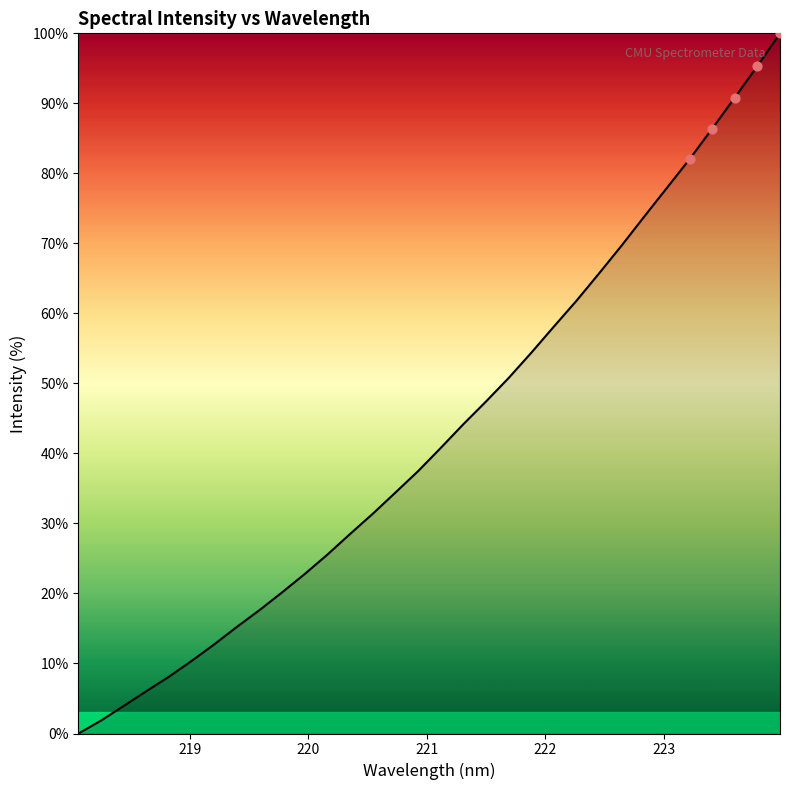

What is the difference between the maximum and minimum values?

100.0